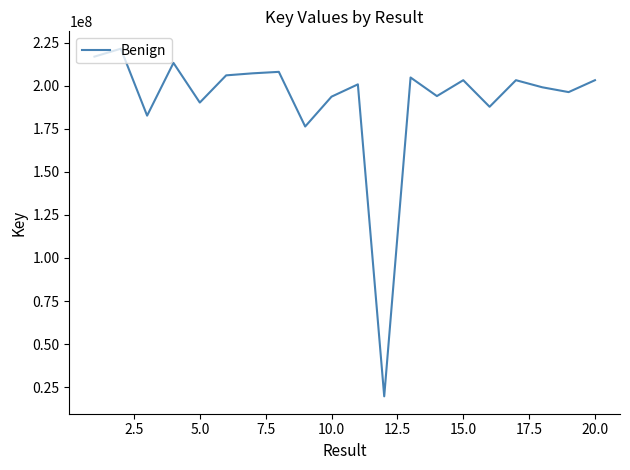

What is the smallest value displayed?

19626324